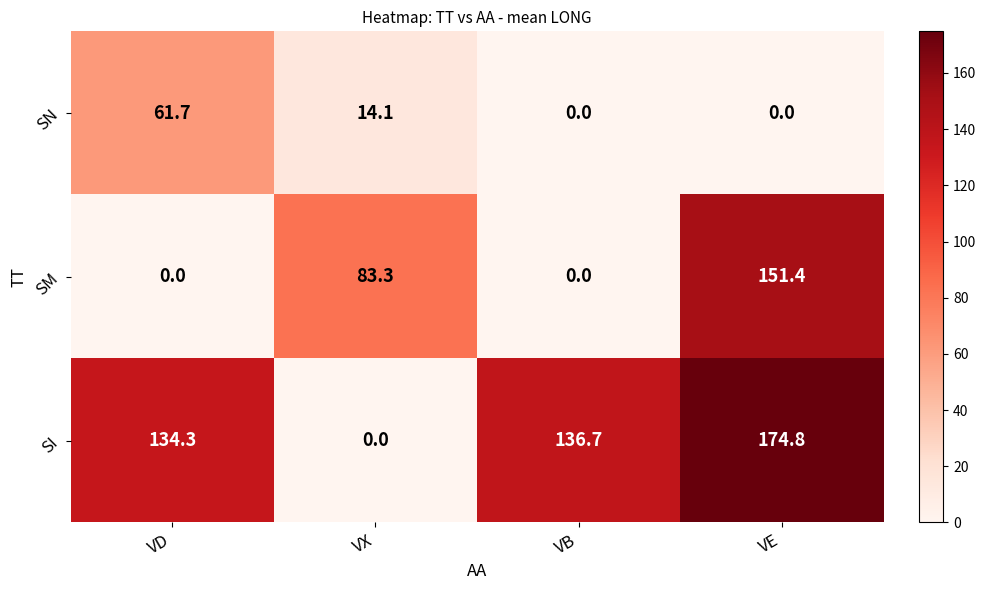

At how many categories does at least one series exceed 104?

3